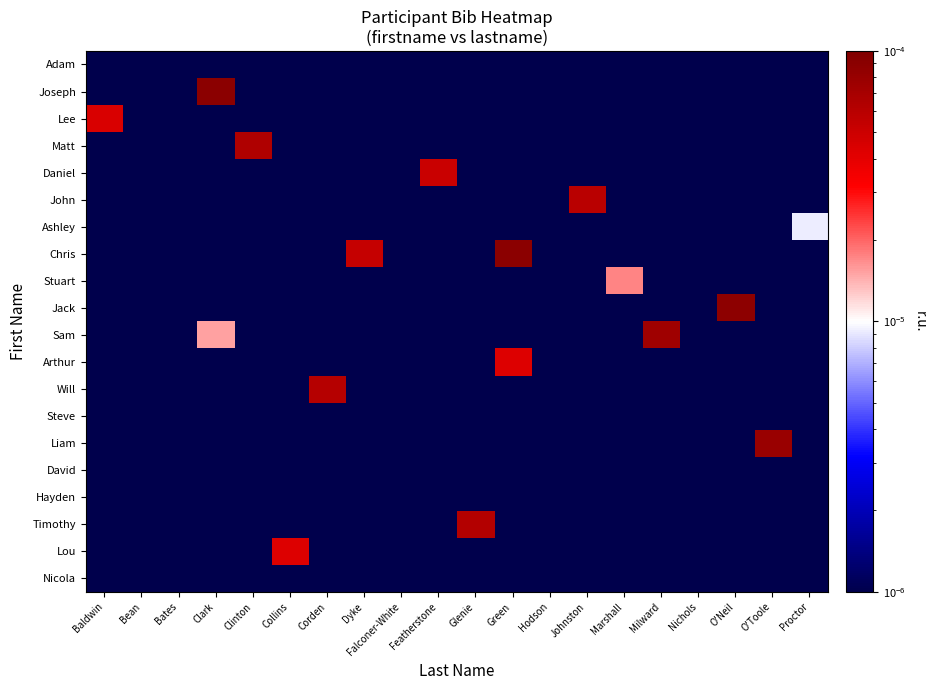

Which series has the largest total across all categories?

Chris